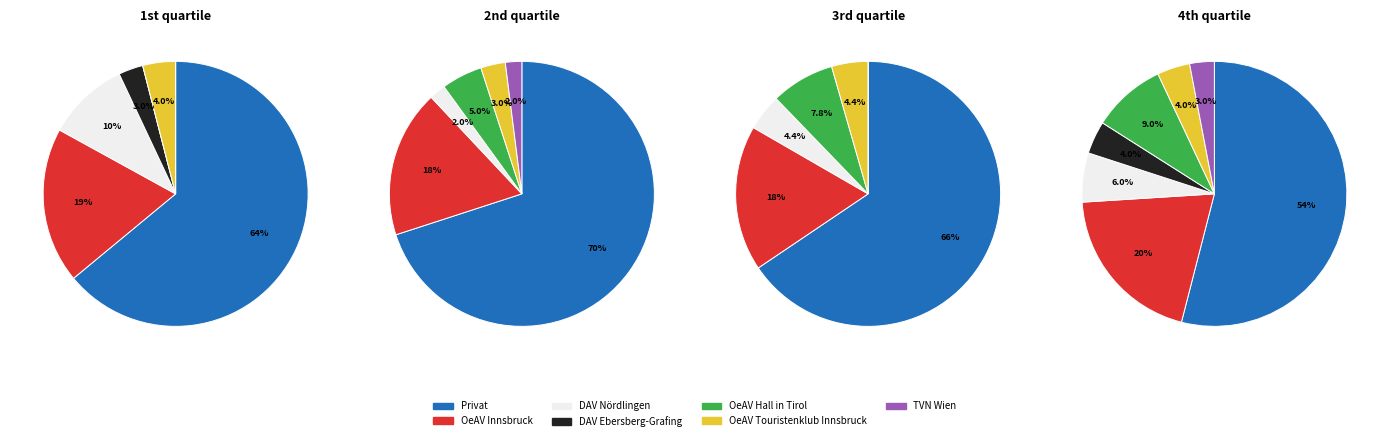

How many slices are in this pie chart?

7